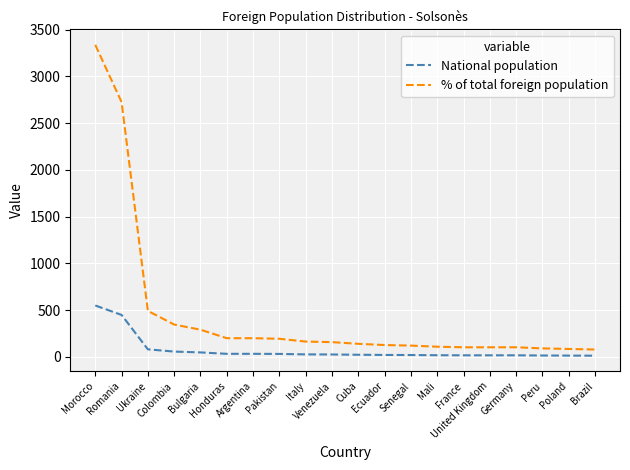

Which category has the highest value in the National population series?

Morocco